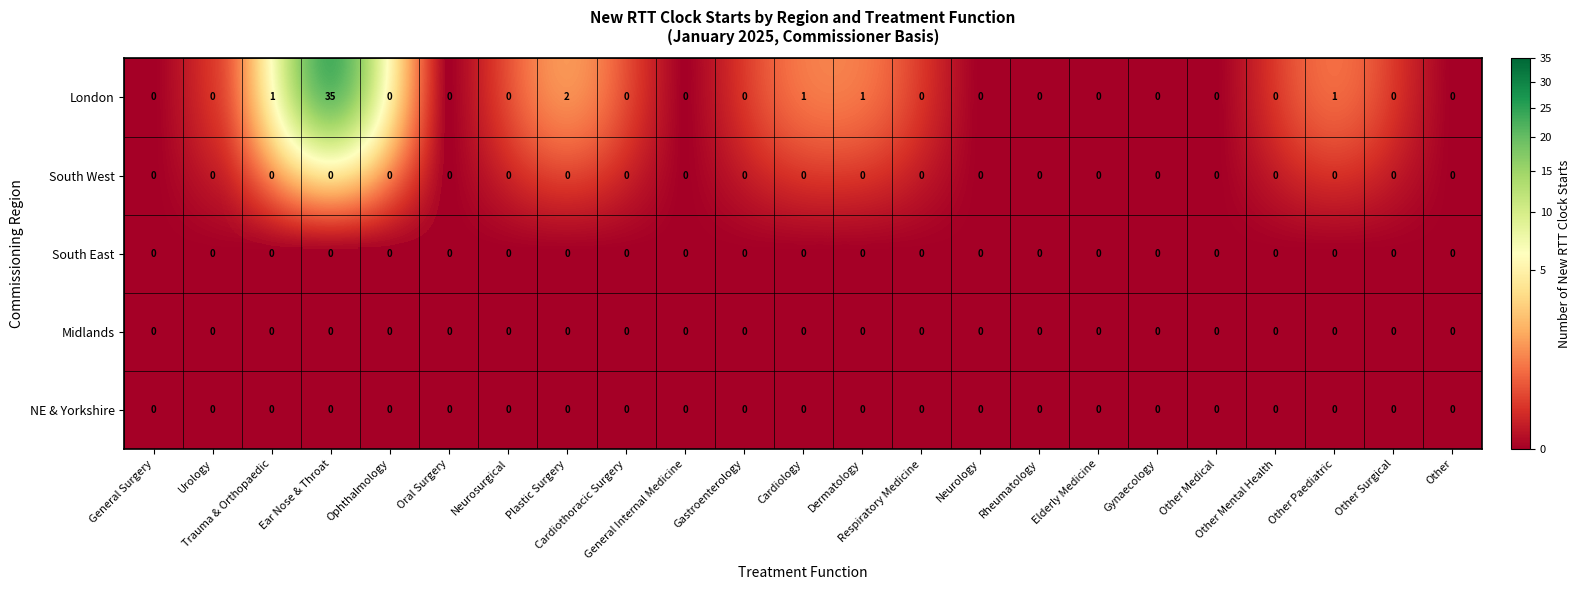

Which series has the largest total across all categories?

London